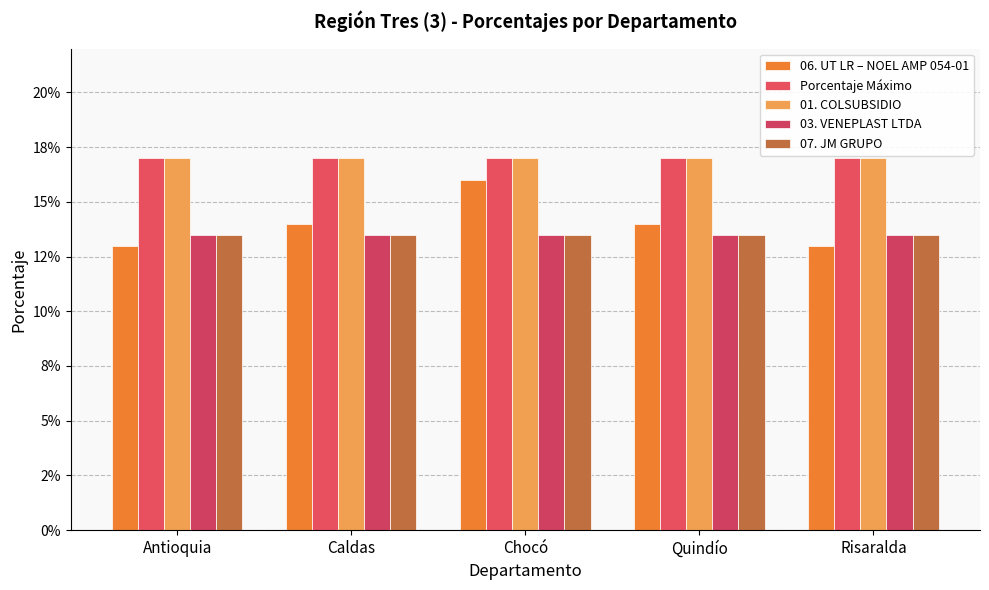

What is the label of the 3rd bar from the left?

Chocó